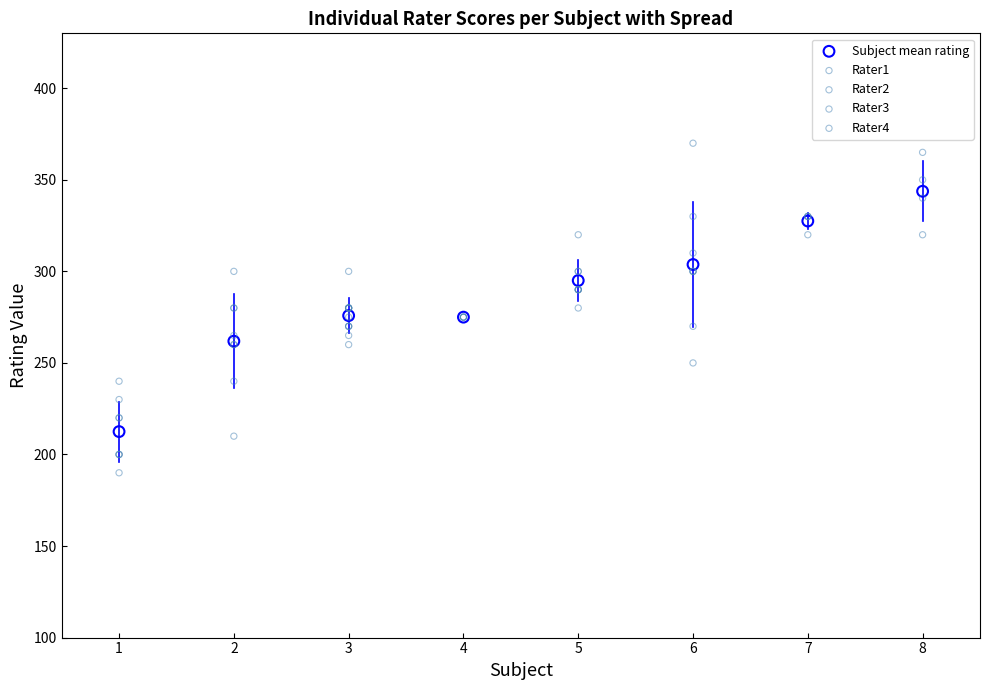

Which series contains the highest Y value?

Rater4